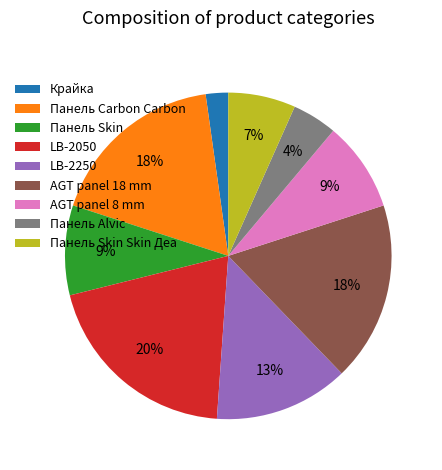

To the nearest percent, what is the difference between the LB-2050 and Панель Skin Skin Деа slice percentages?

13%